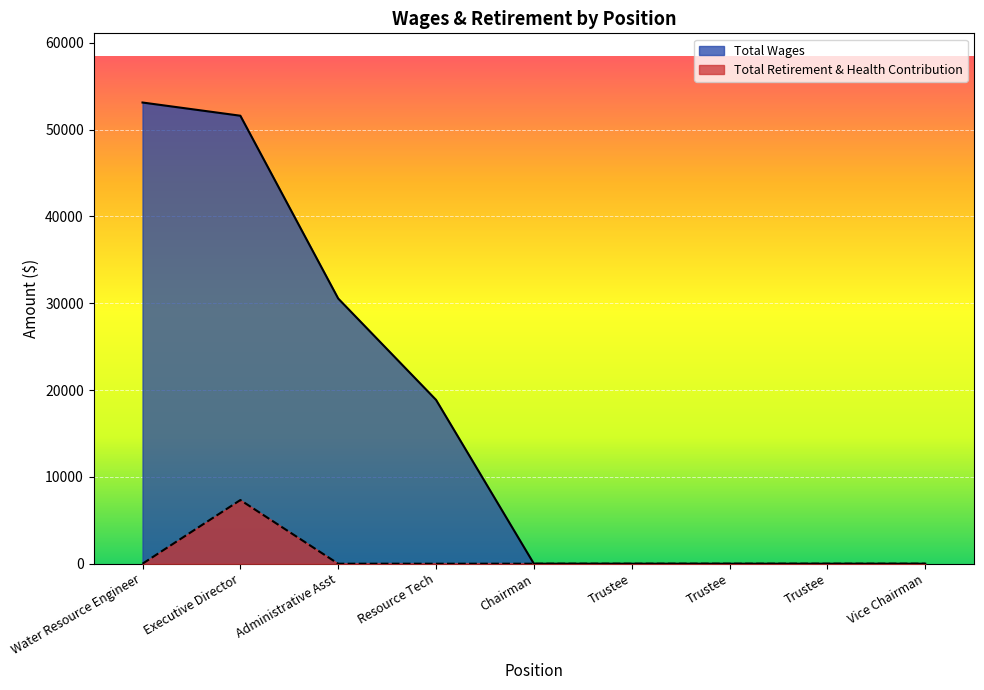

Rank the series at Resource Tech from lowest to highest value.

Total Retirement & Health Contribution, Total Wages